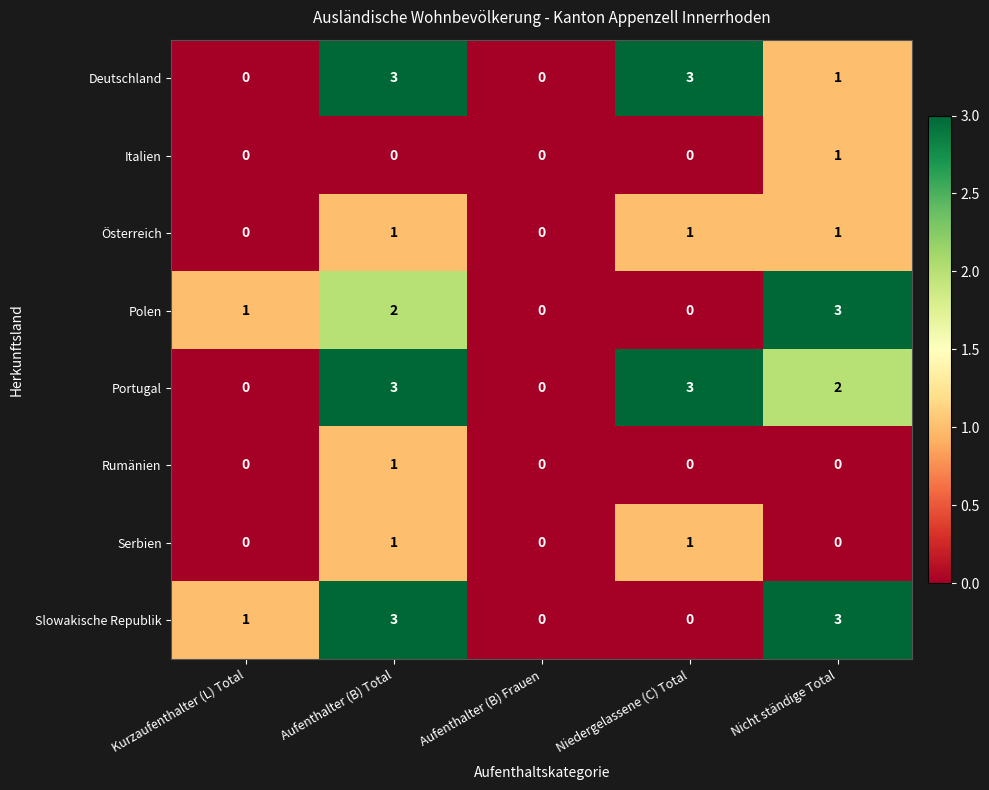

What is the sum of all Slowakische Republik values?

7